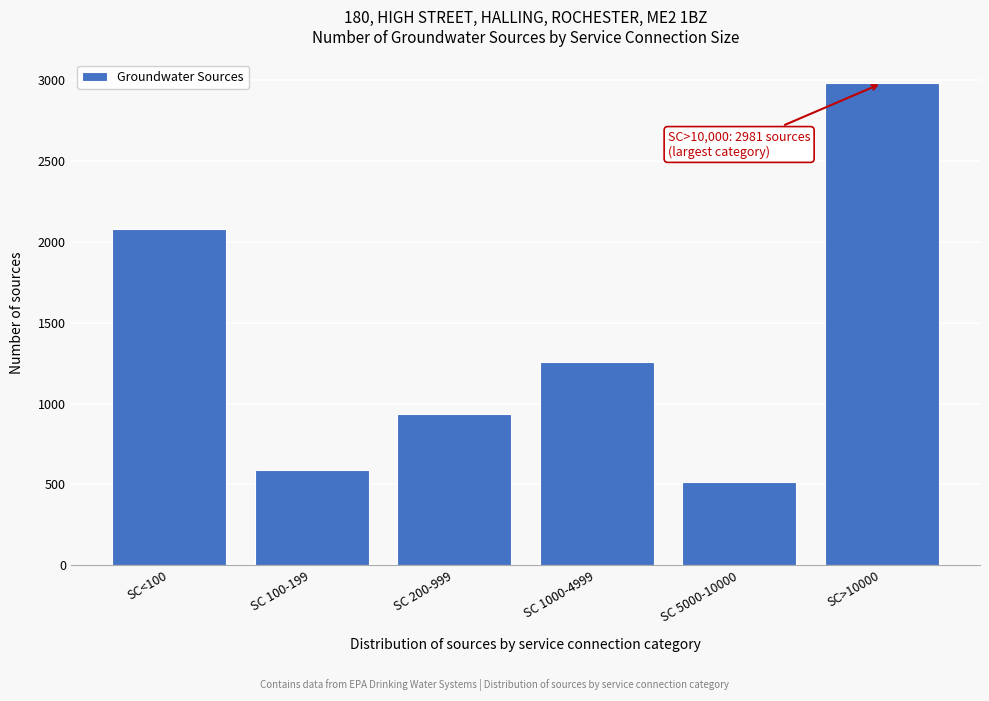

Reading left to right, extract all data points from this chart.

2081	592	938	1256	513	2981